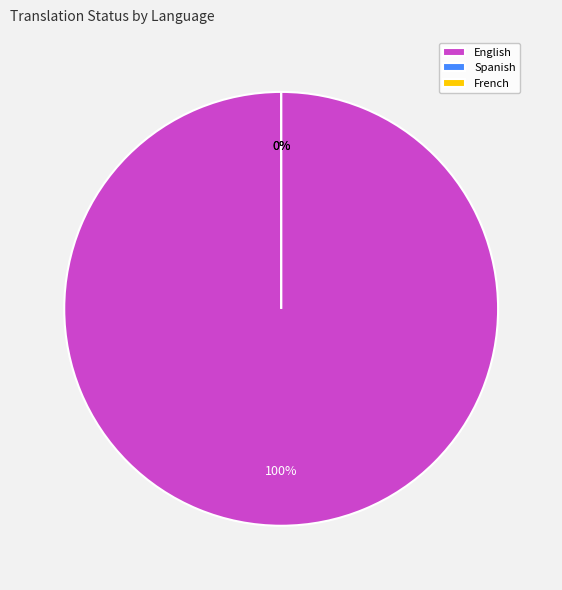

What is the total percentage of Spanish and English?

100.0%